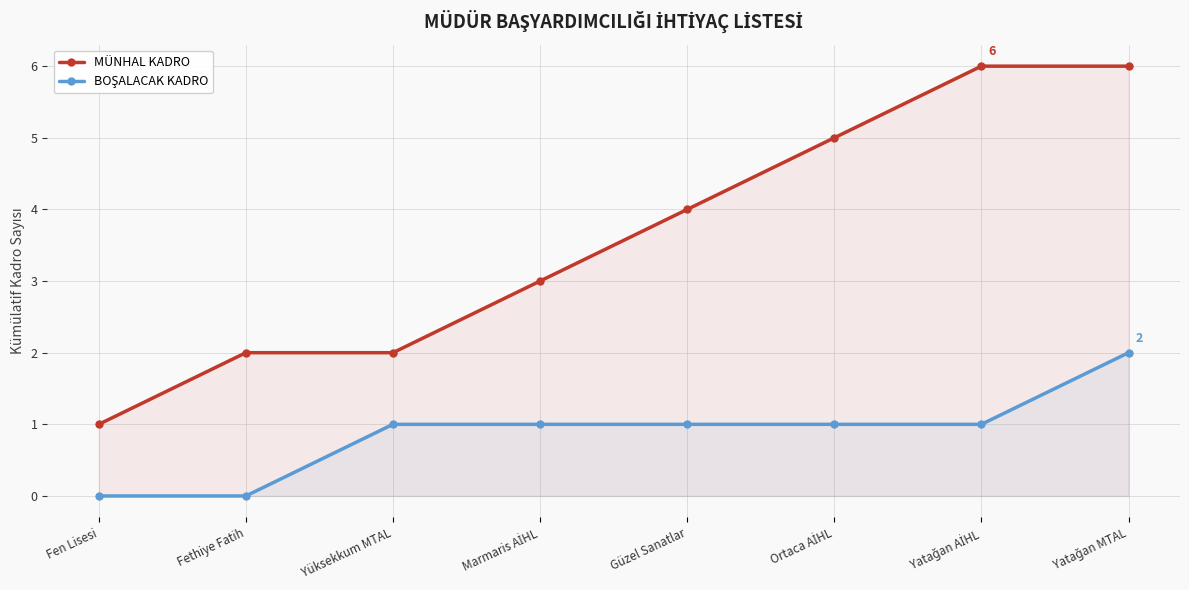

How many data points in MÜNHAL KADRO are less than 4?

4